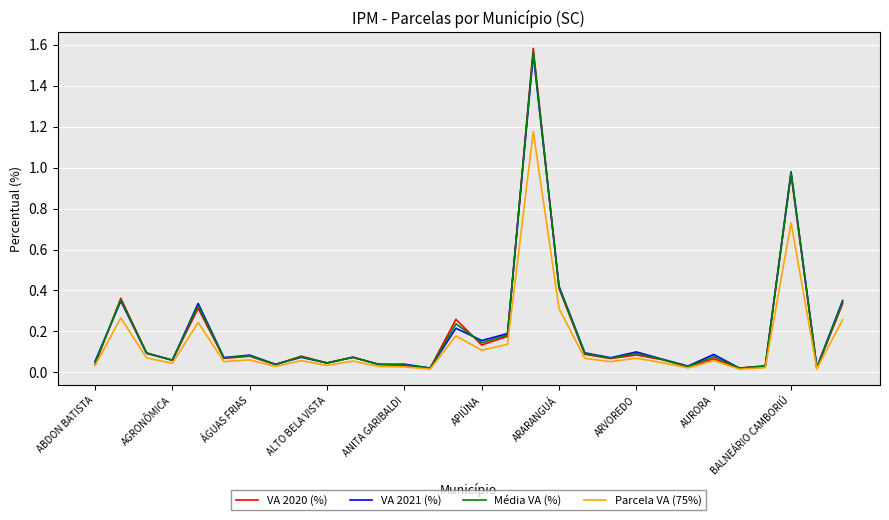

Which series has the largest range (max minus min)?

VA 2020 (%)